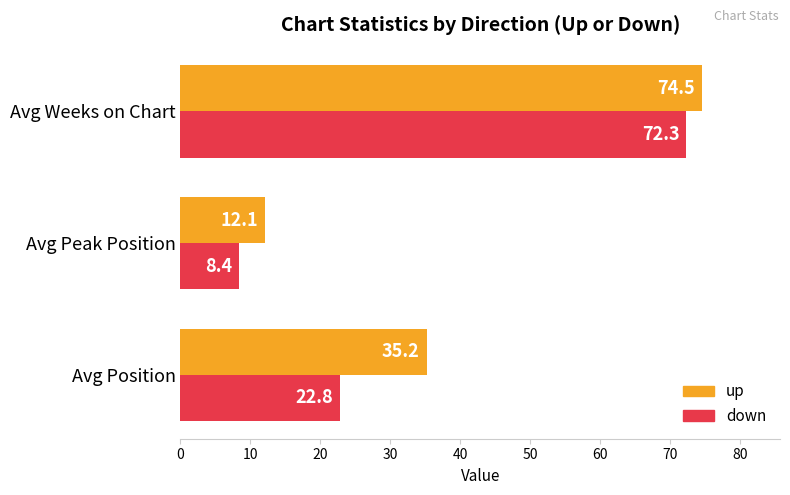

List the series in order of their peak value, lowest first.

down, up